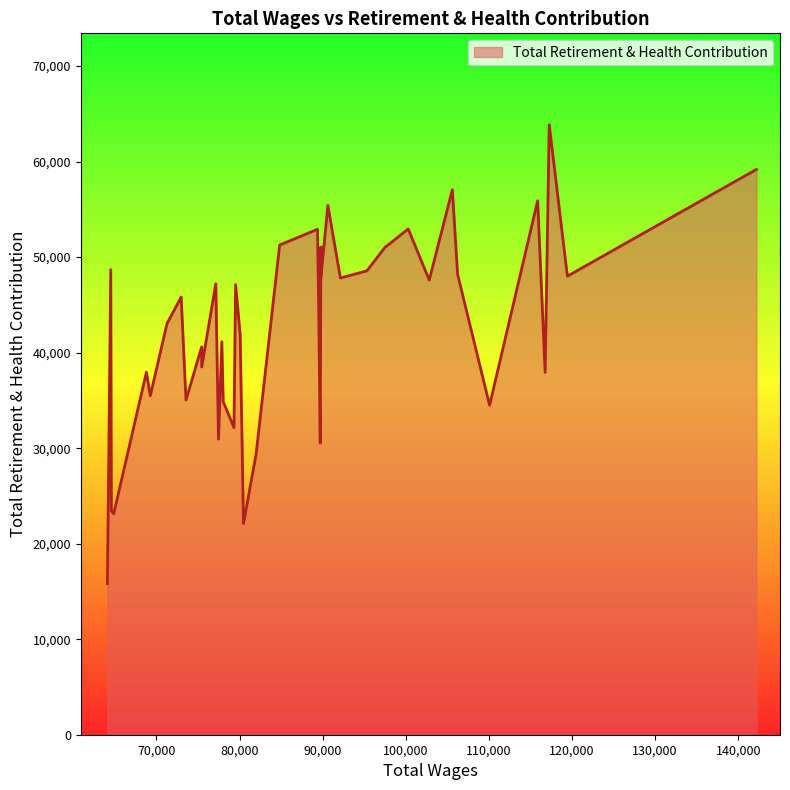

Count the number of categories in the chart.

40